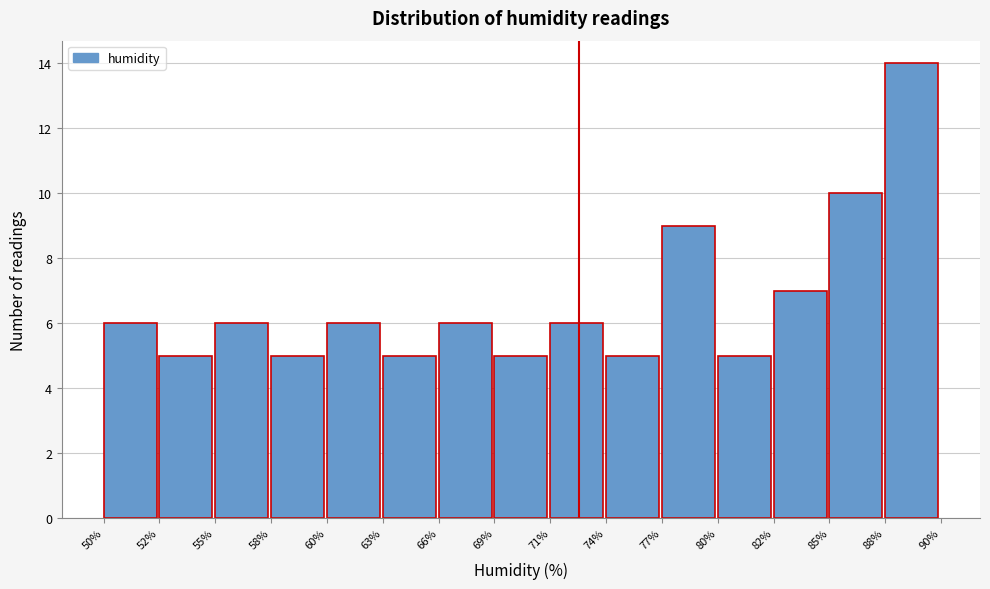

Reading left to right, what are all the values shown in this chart?

50%=6	52%=5	55%=6	58%=5	60%=6	63%=5	66%=6	69%=5	71%=6	74%=5	77%=9	80%=5	82%=7	85%=10	88%=14